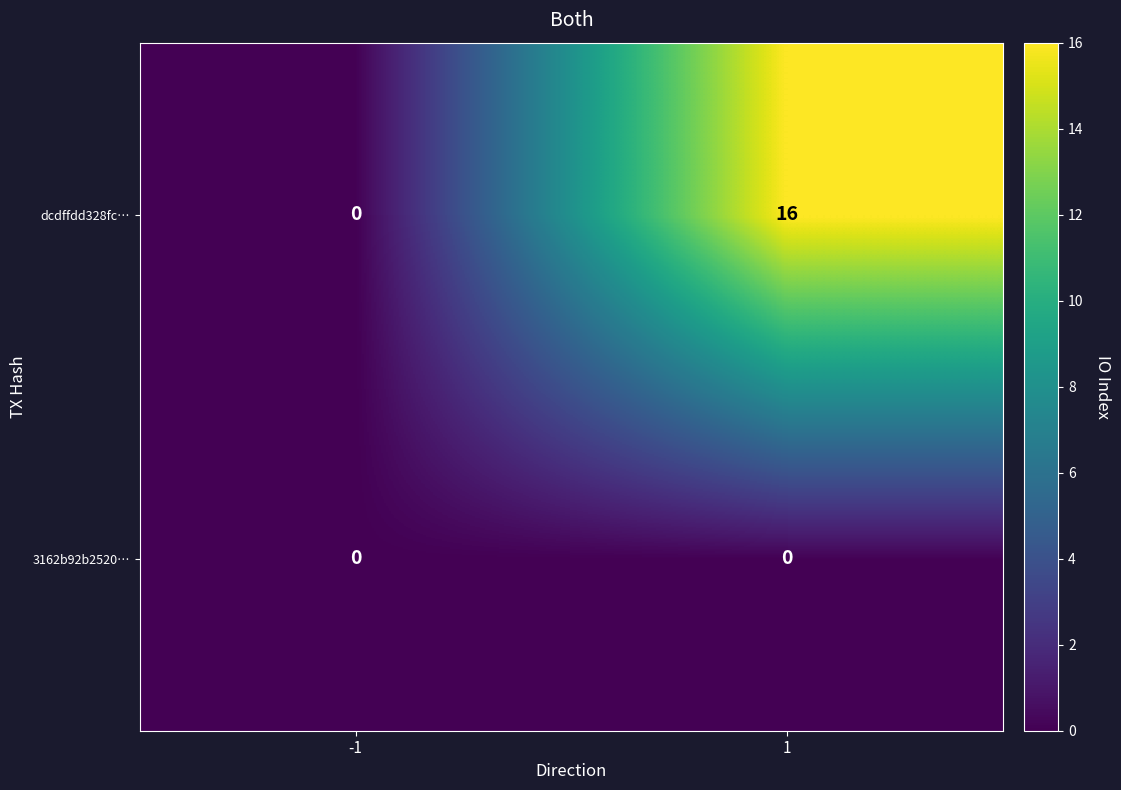

Which series has the largest range (max minus min)?

dcdffdd328fc…